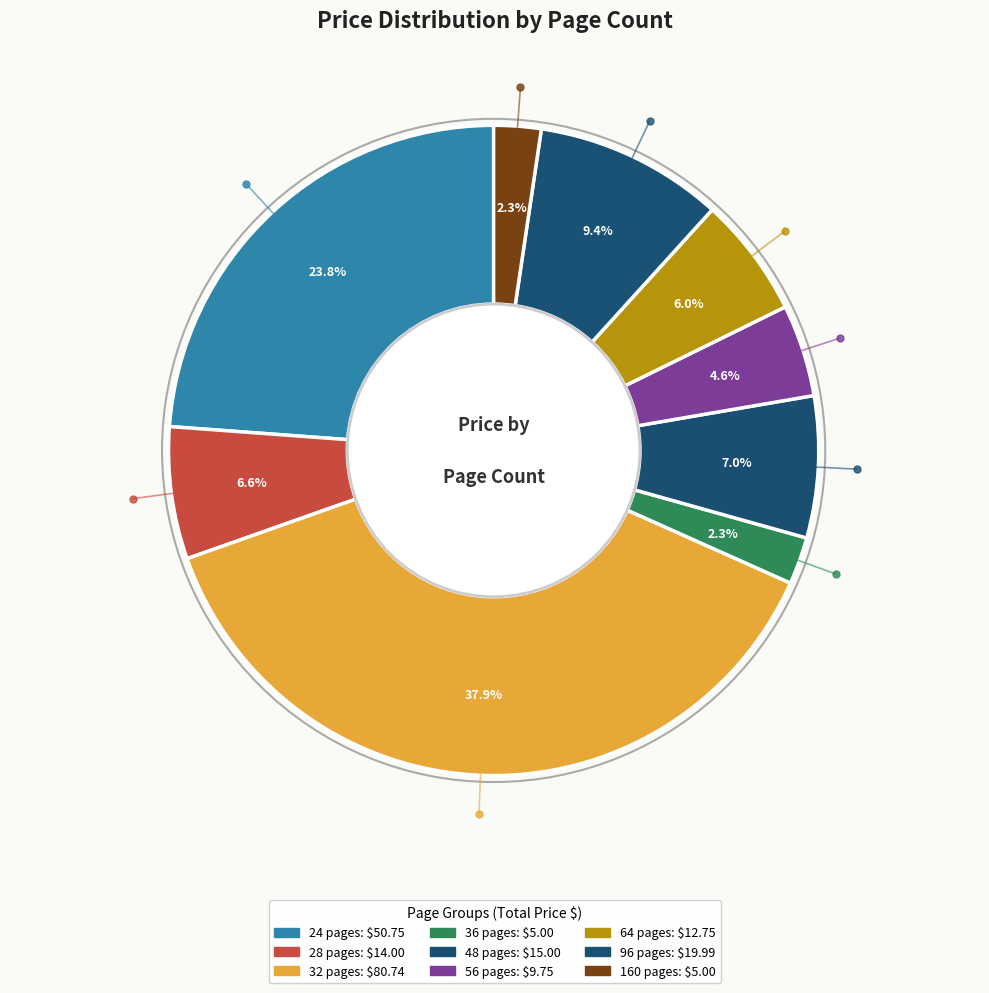

Between 32 pages and 48 pages, which is larger?

32 pages